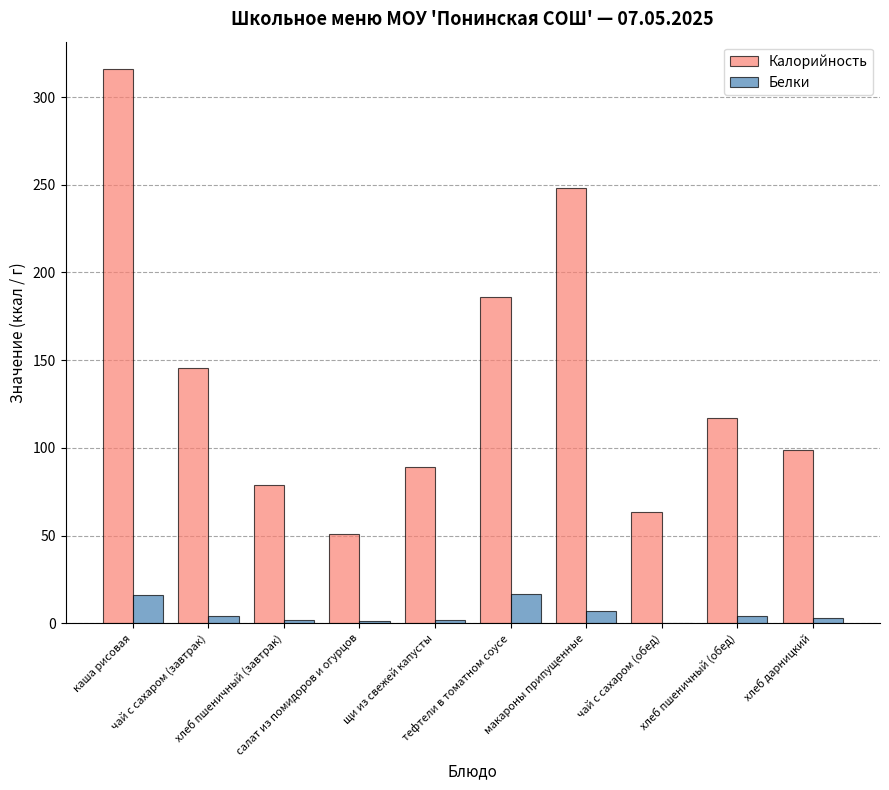

Between каша рисовая and хлеб пшеничный (обед), which series saw the biggest shift?

Калорийность